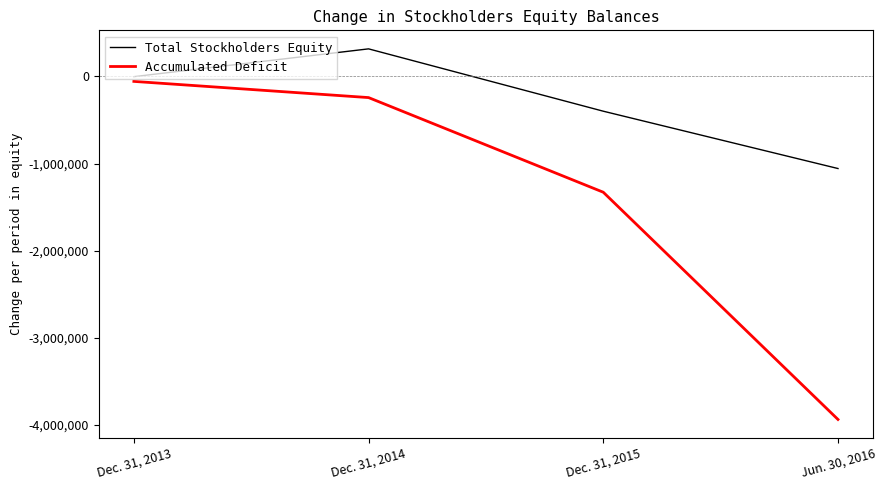

What is the total value across all series at Dec. 31, 2014?

74879